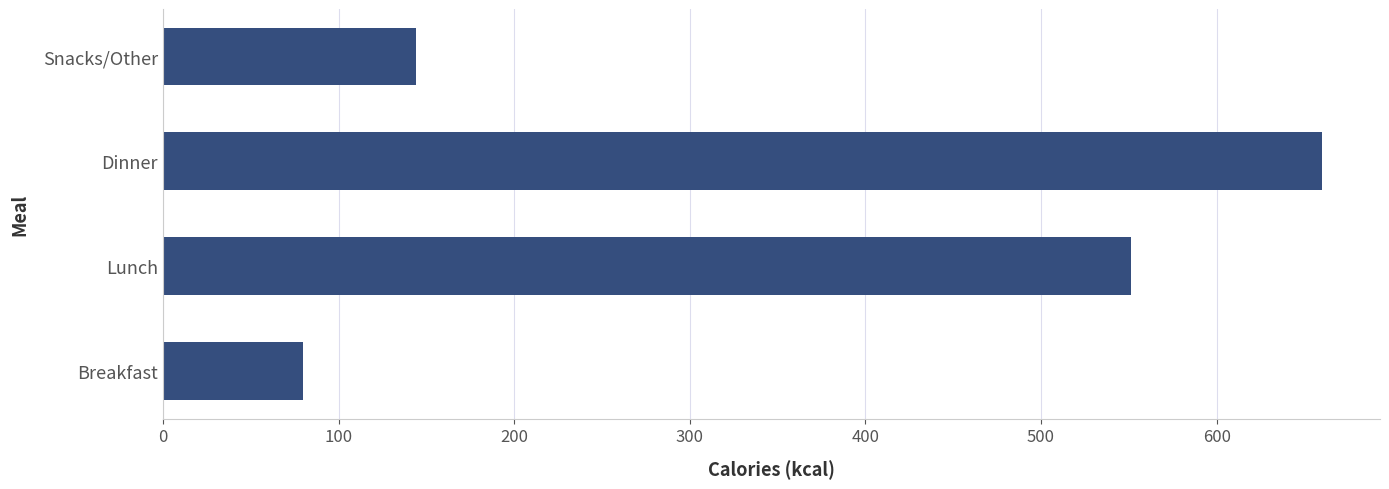

Reading bottom to top, transcribe all the data shown in this chart.

Breakfast=80	Lunch=551	Dinner=660	Snacks/Other=144